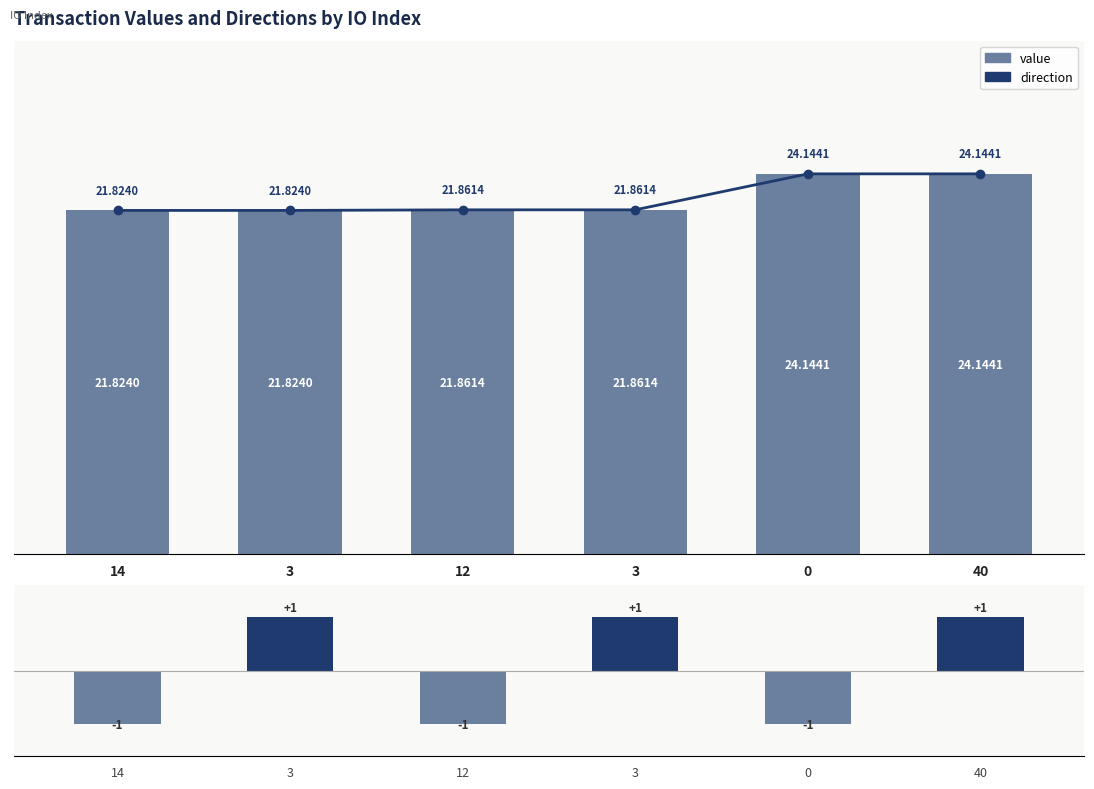

Between 3 and 3, which is larger?

3